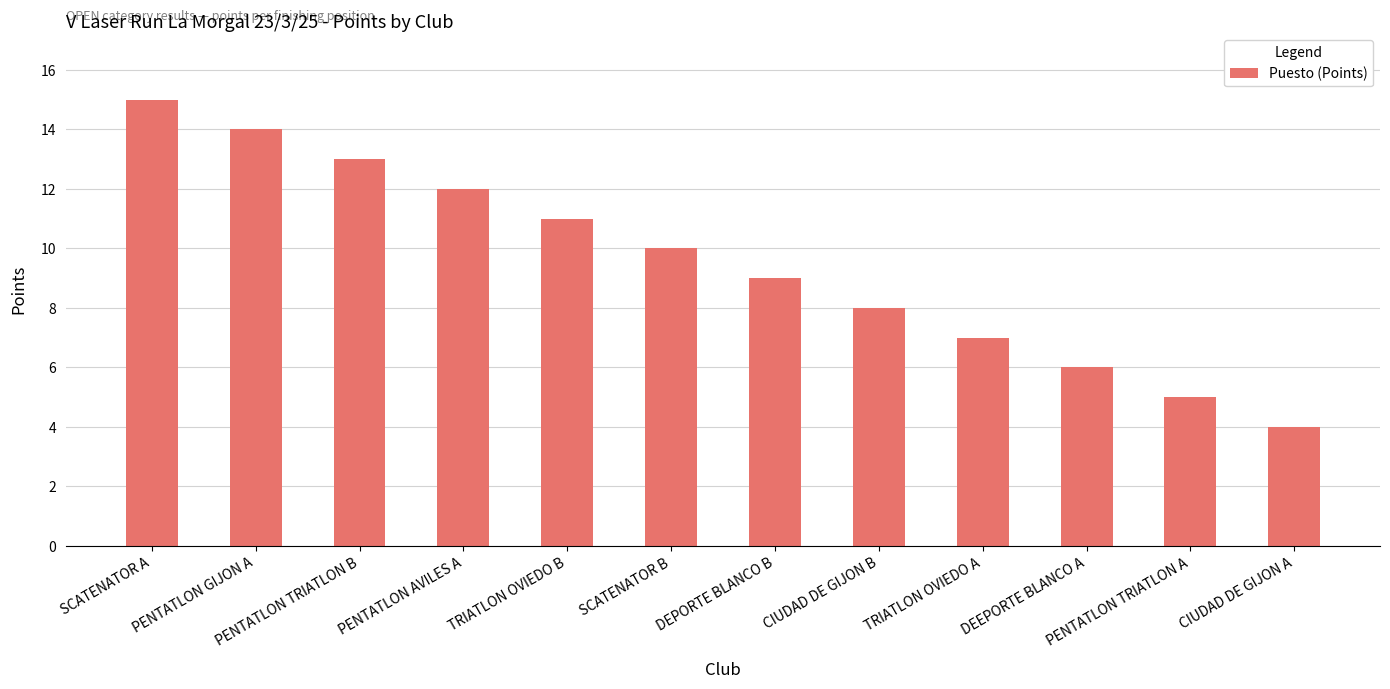

How many series are shown in this chart?

1